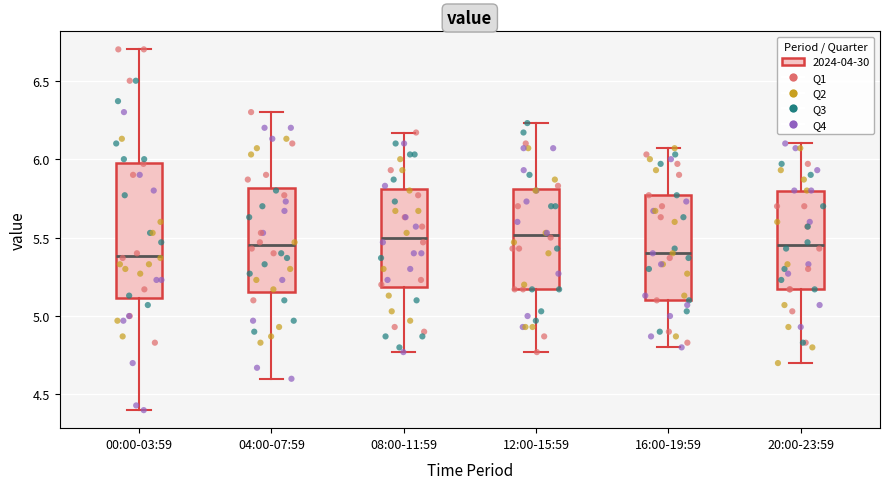

Reading left to right, read every box against the y-axis: the position of its median line, the range the box covers, and the ends of its whiskers. The values are not printed on the chart, so give them approximately, as read against the axis.

00:00-03:59: median 5.40, box 5.10 to 6.00, whiskers 4.40 to 6.70
04:00-07:59: median 5.45, box 5.15 to 5.80, whiskers 4.60 to 6.30
08:00-11:59: median 5.50, box 5.20 to 5.80, whiskers 4.75 to 6.15
12:00-15:59: median 5.50, box 5.15 to 5.80, whiskers 4.75 to 6.25
16:00-19:59: median 5.40, box 5.10 to 5.75, whiskers 4.80 to 6.05
20:00-23:59: median 5.45, box 5.15 to 5.80, whiskers 4.70 to 6.10